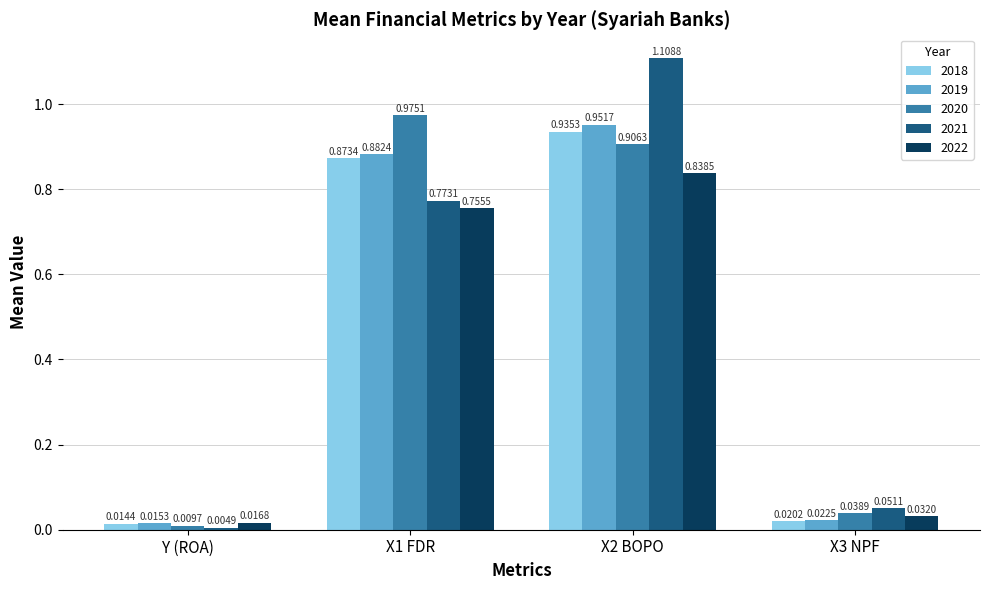

What is the average value of the 2019 series?

0.5